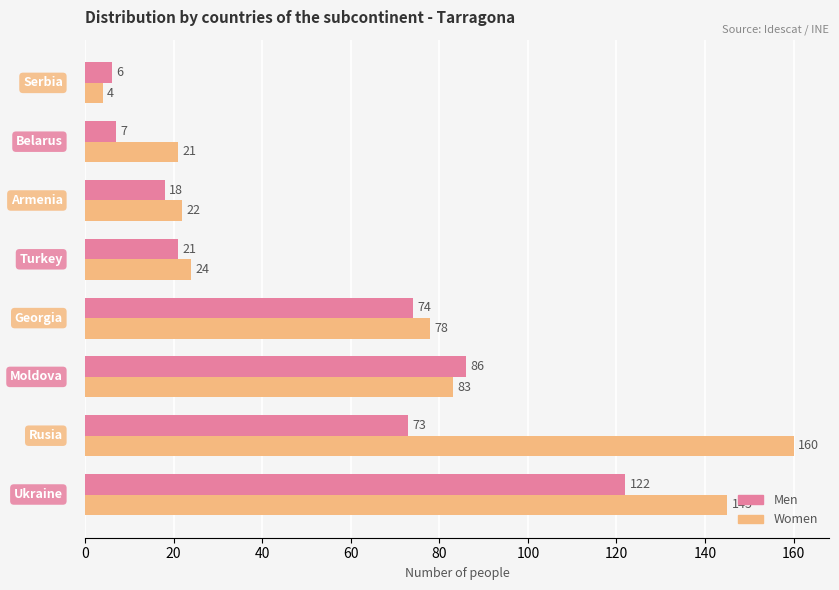

List the series in order of their overall mean, lowest first.

Men, Women